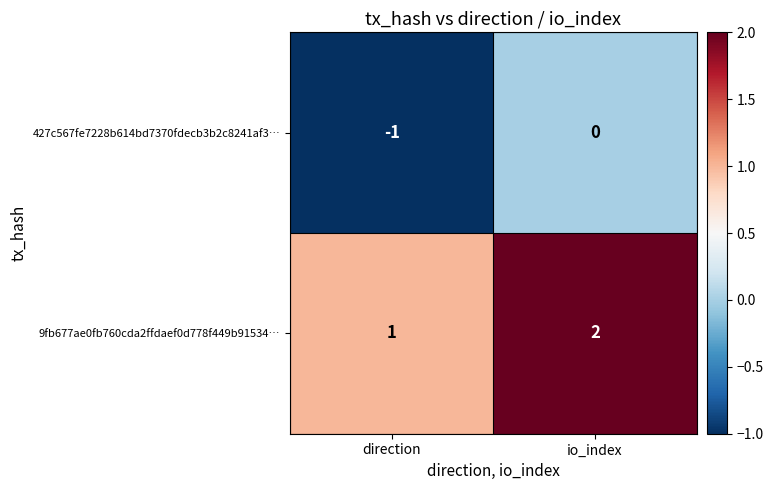

What is the sum of all 9fb677ae0fb760cda2ffdaef0d778f449b91534… values?

3